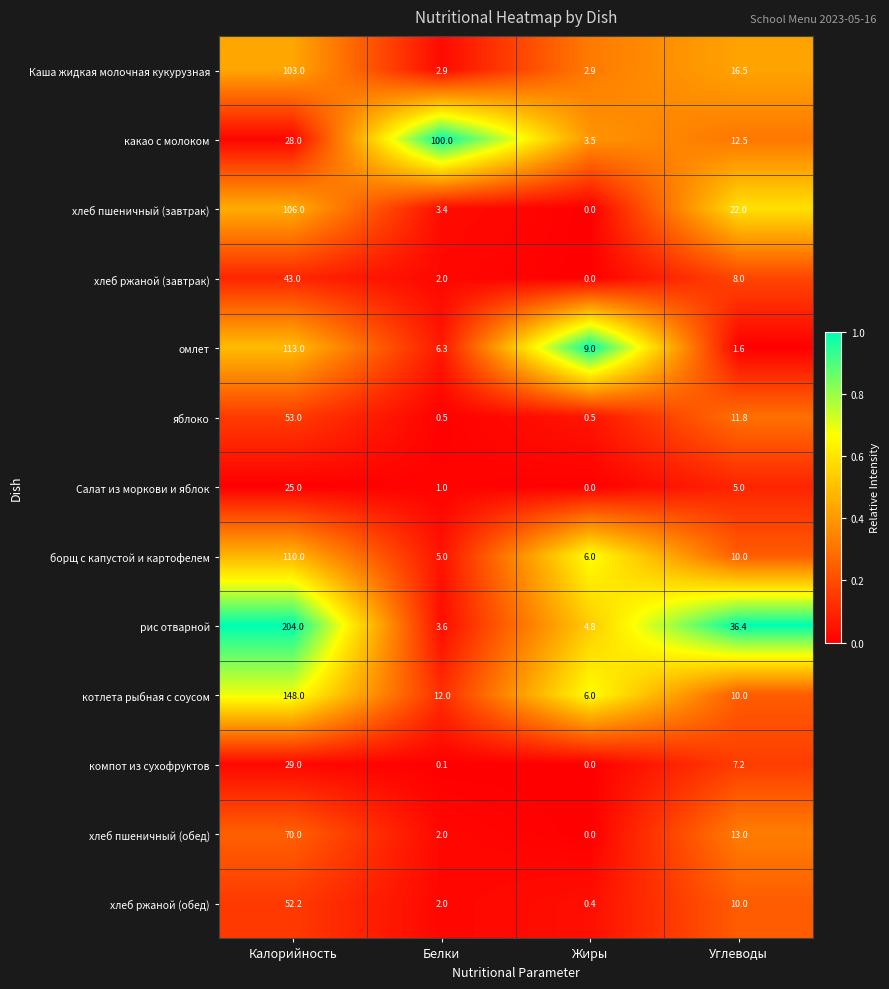

Between Белки and Жиры, which series saw the biggest shift?

какао с молоком